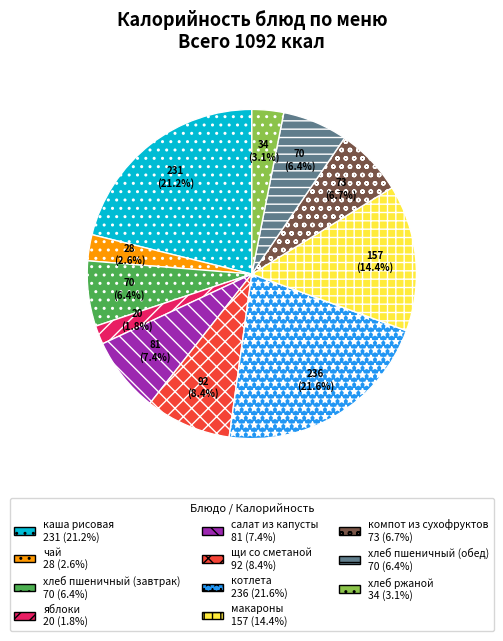

Which category has the smallest portion of the pie?

яблоки